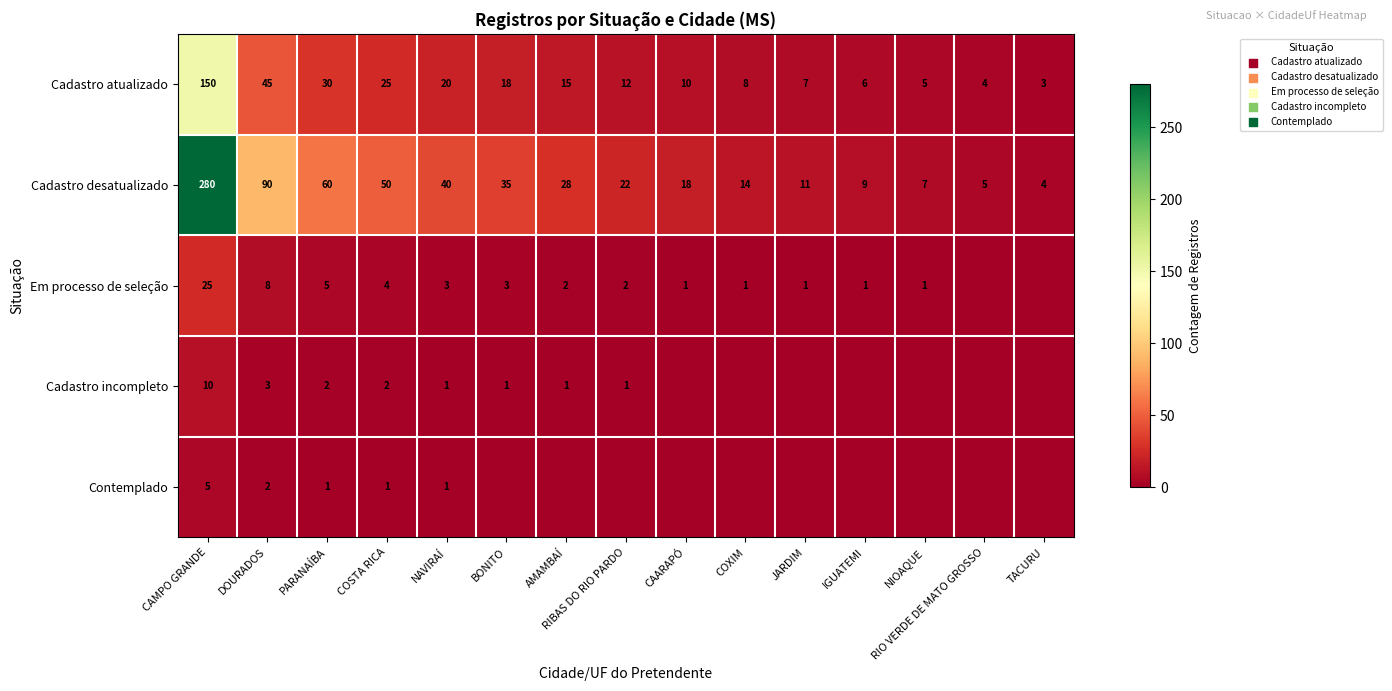

How many data points does each series have?

15